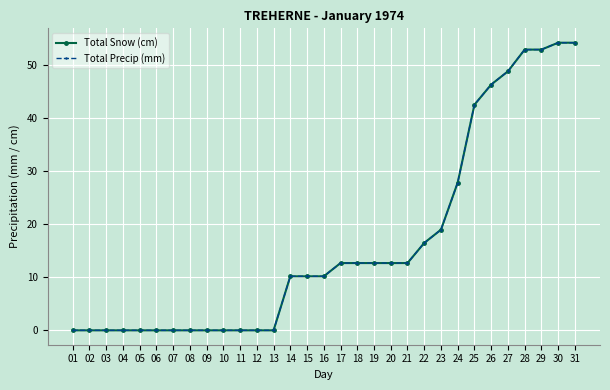

How many lines are shown in the chart?

2